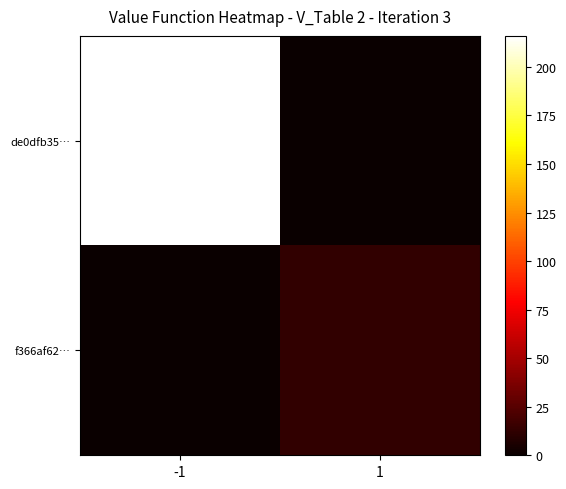

Reading left to right, what are all the values shown in this chart?

de0dfb35…: -1=216	1=0
f366af62…: -1=0	1=13